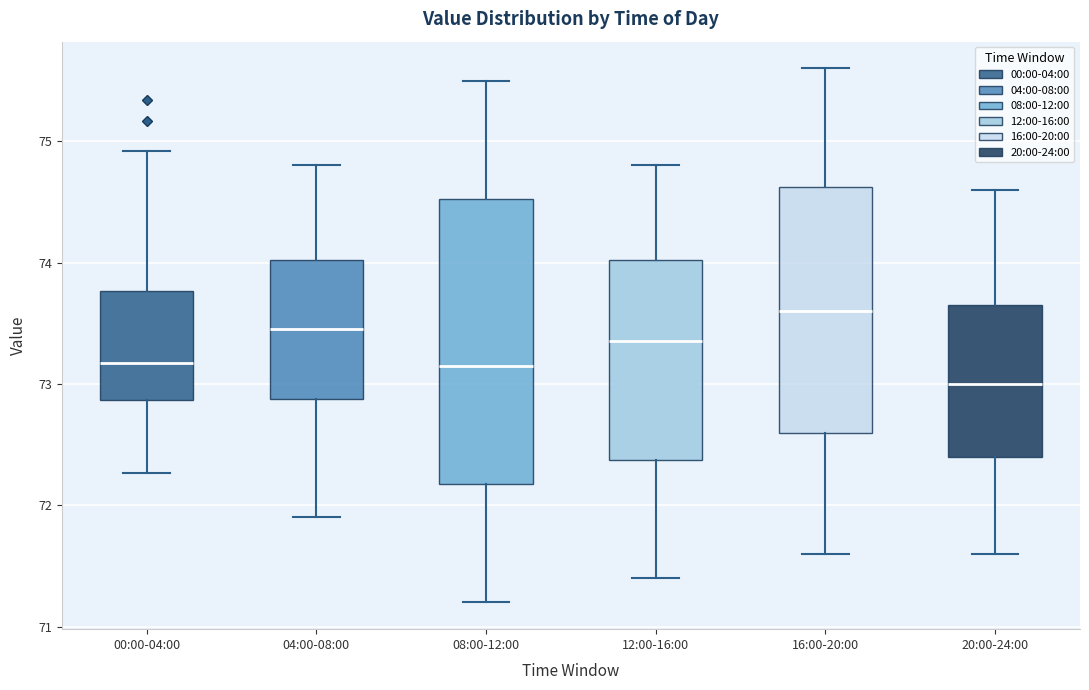

Which box has the highest median line?

16:00-20:00